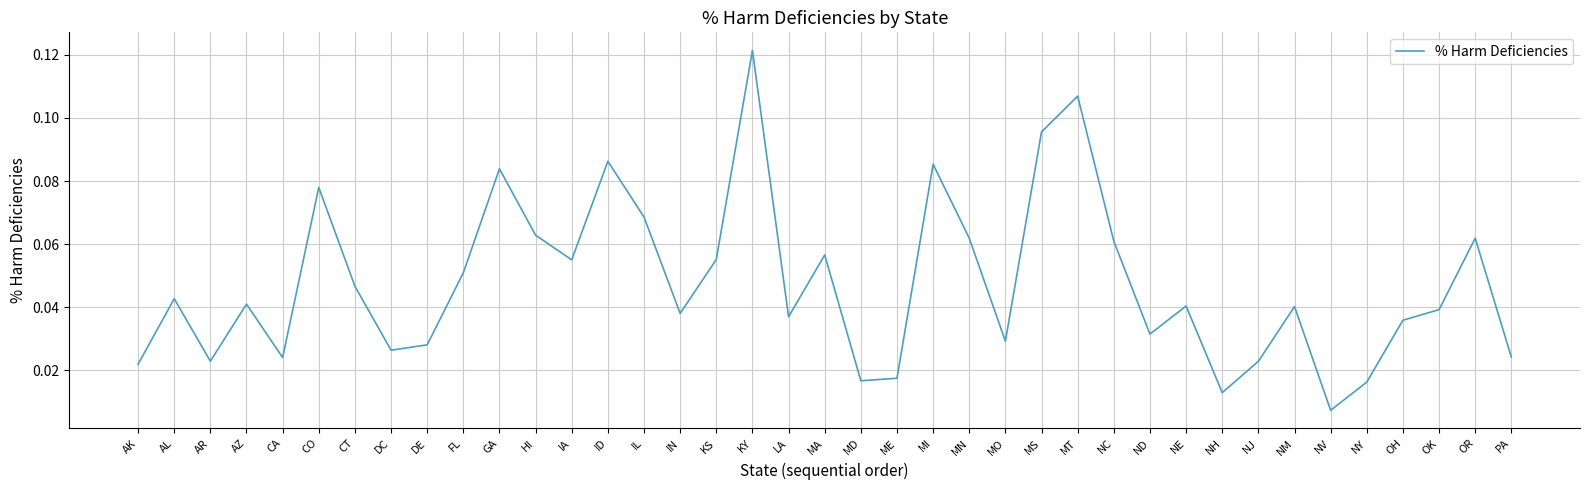

Where is the data nearest to the value 0?

NV